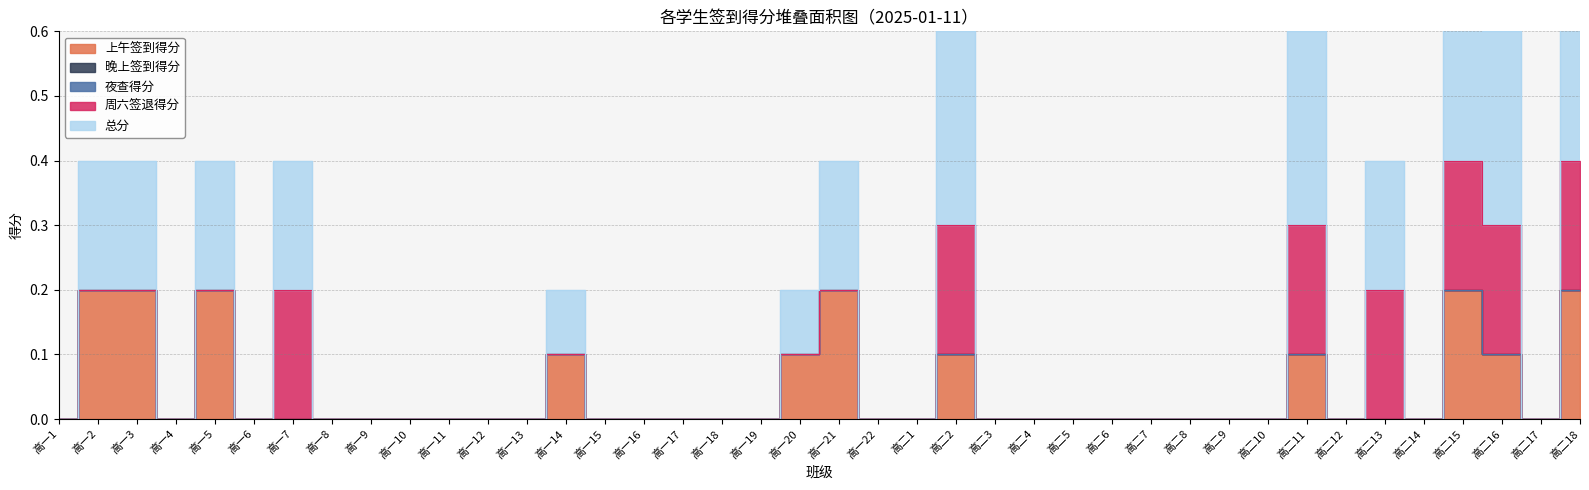

How many series are shown in this chart?

5